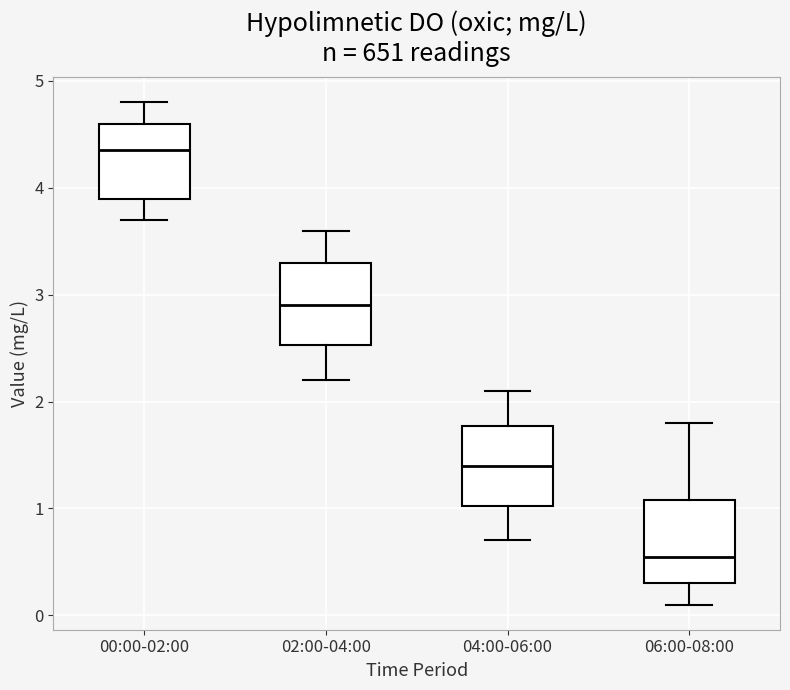

Reading left to right, read every box against the y-axis: the position of its median line, the range the box covers, and the ends of its whiskers. The values are not printed on the chart, so give them approximately, as read against the axis.

00:00-02:00: median 4.4, box 3.9 to 4.6, whiskers 3.7 to 4.8
02:00-04:00: median 2.9, box 2.5 to 3.3, whiskers 2.2 to 3.6
04:00-06:00: median 1.4, box 1.0 to 1.8, whiskers 0.7 to 2.1
06:00-08:00: median 0.6, box 0.3 to 1.1, whiskers 0.1 to 1.8